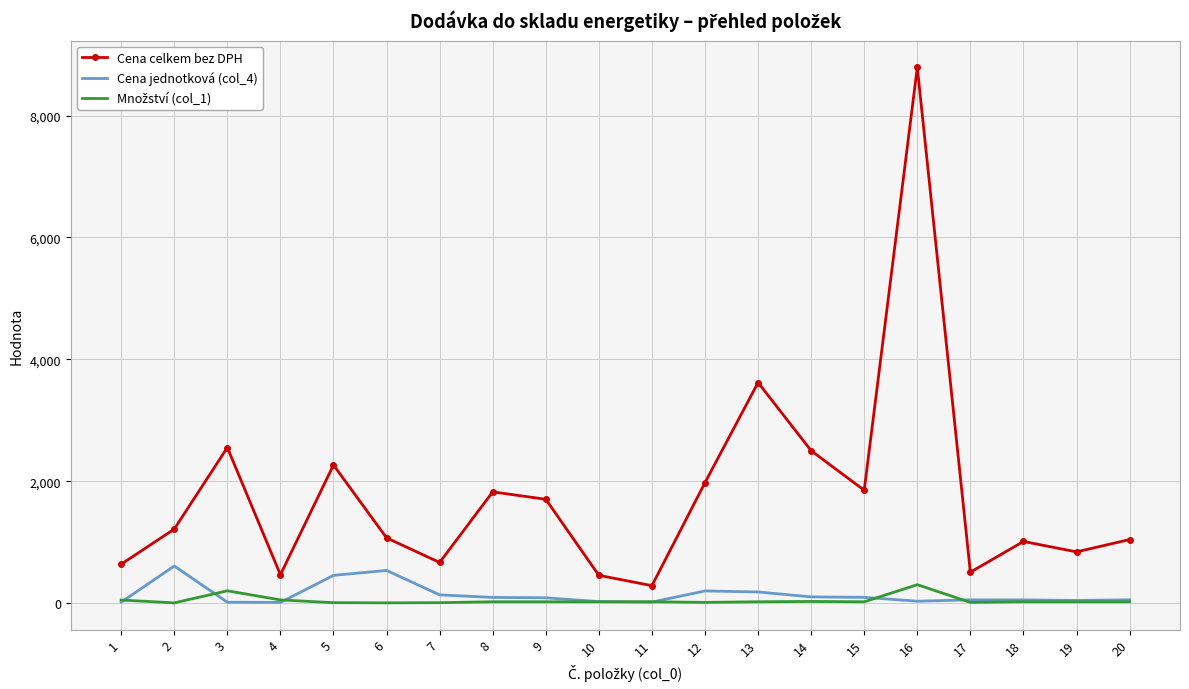

What is the spread (max minus min) of values at 6?

1066.9